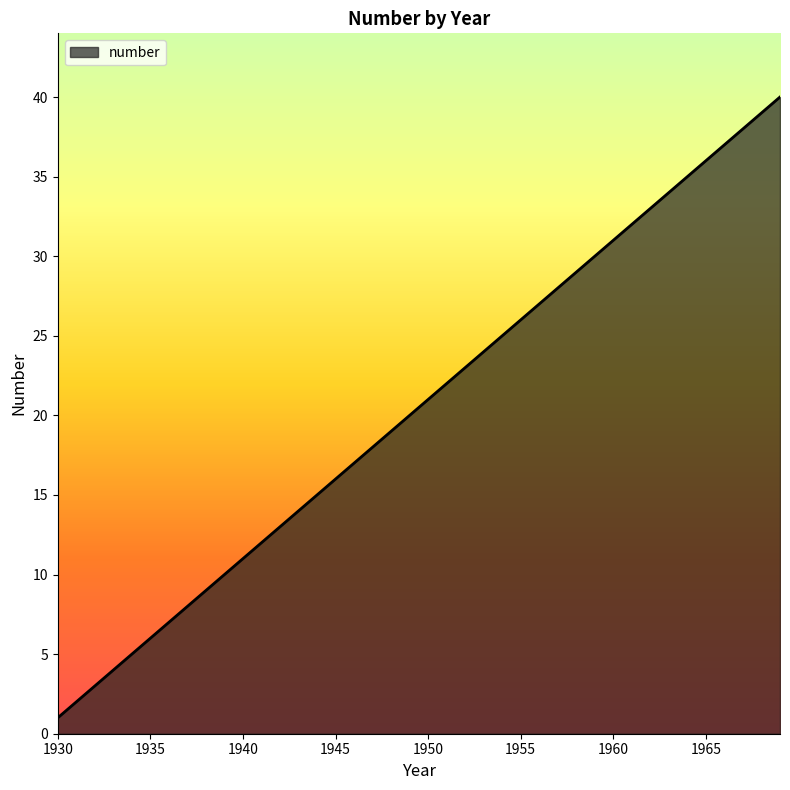

What is the greatest value displayed?

40